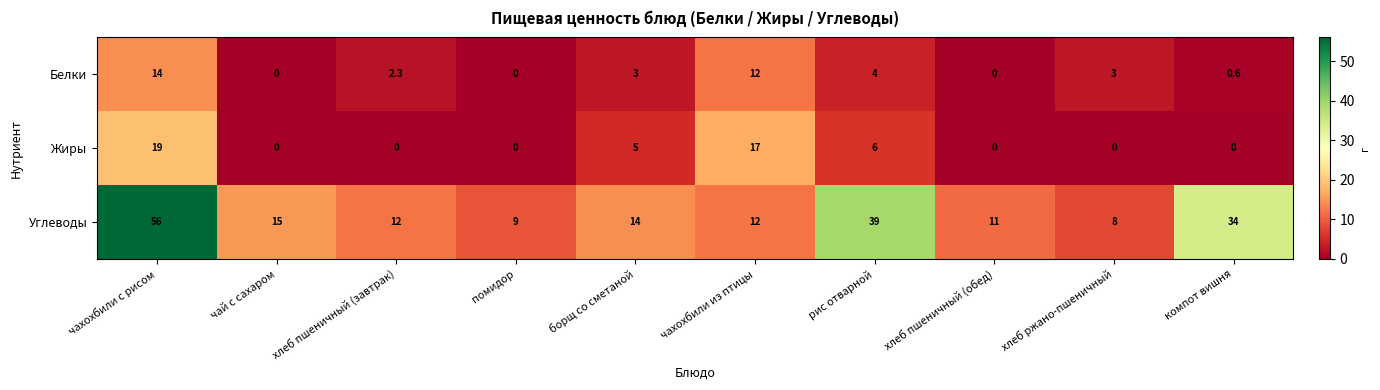

At how many categories does at least one series exceed 13?

6